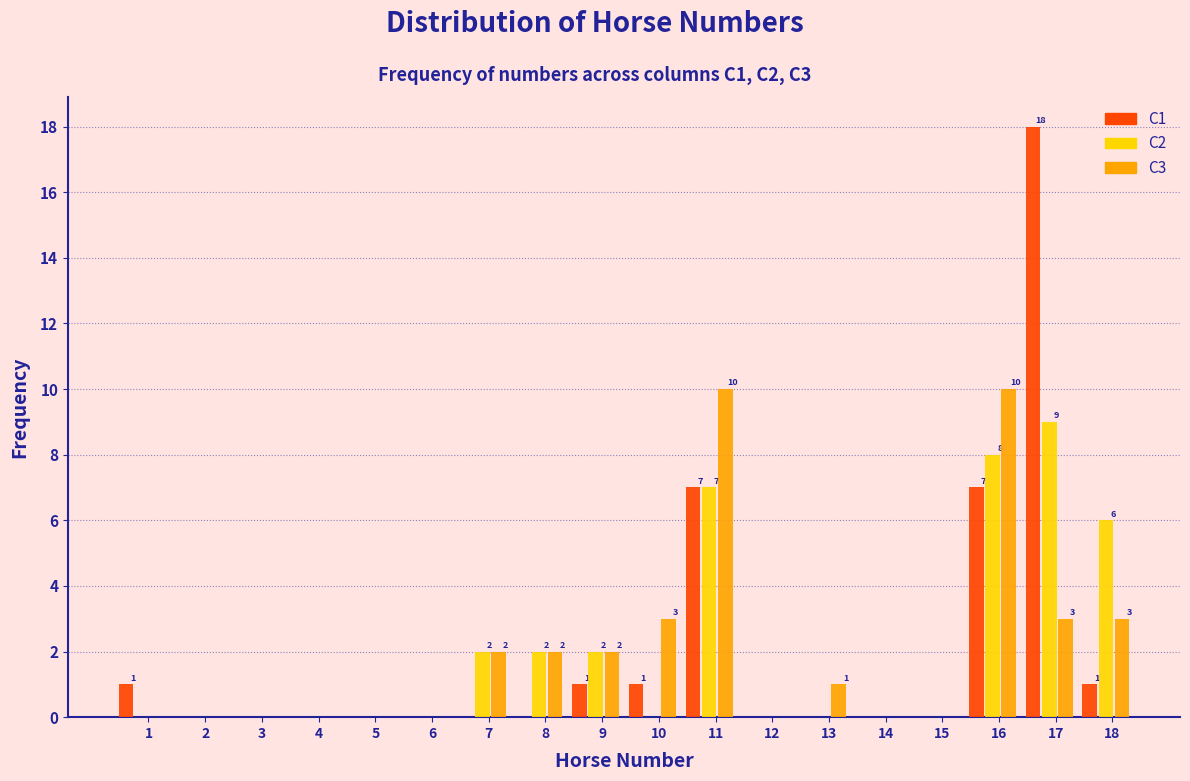

What is the maximum value shown in the chart?

18